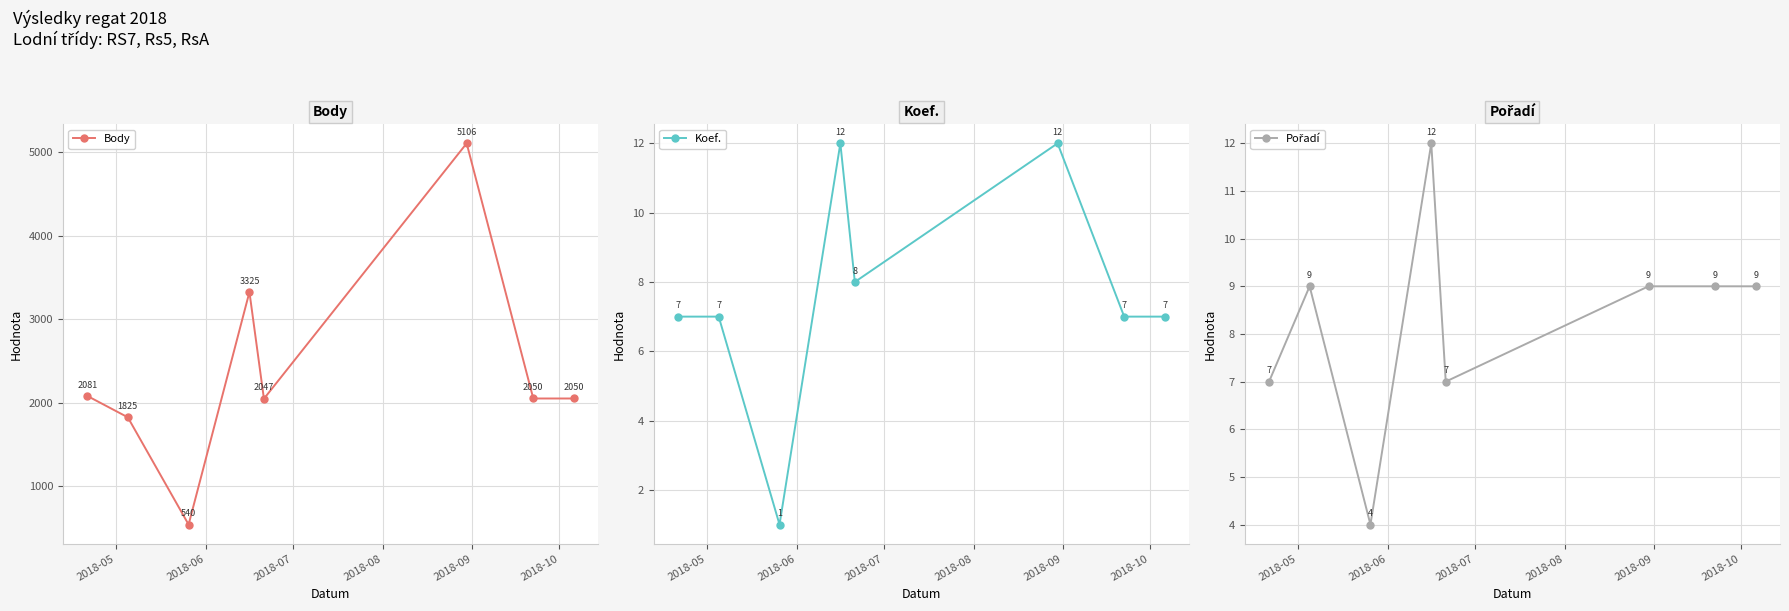

What are all the series names shown in the legend?

Body, Koef., Pořadí